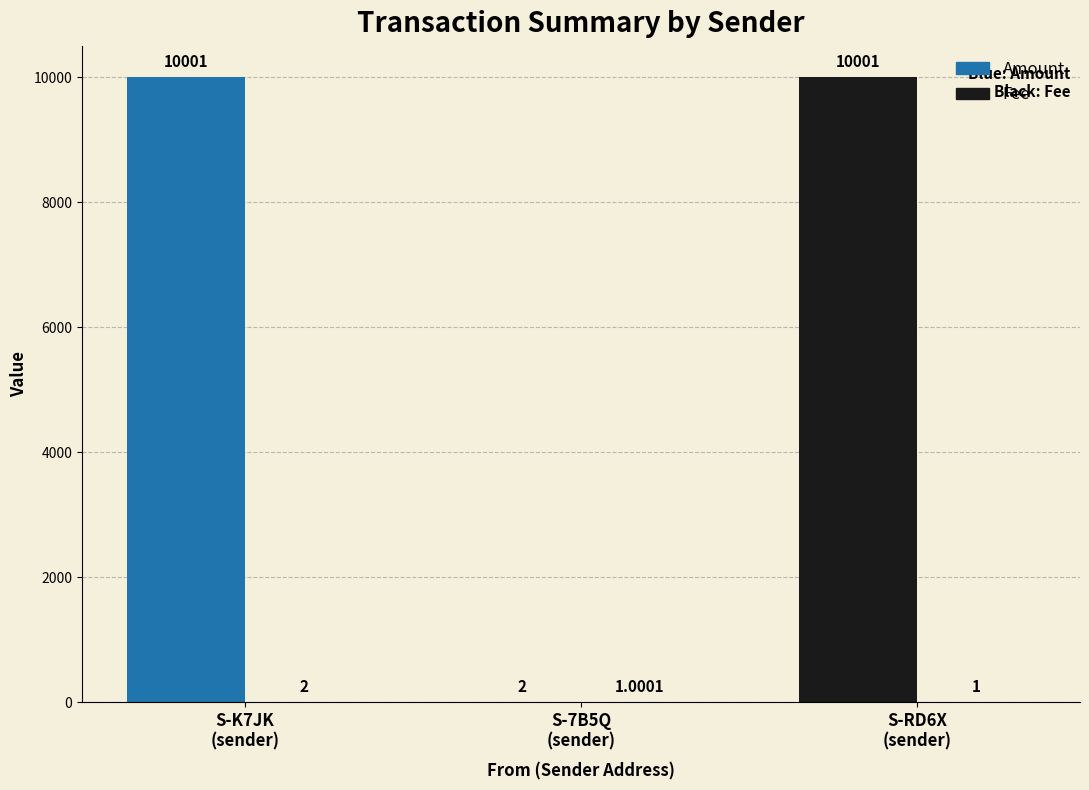

How many series are shown in this chart?

2